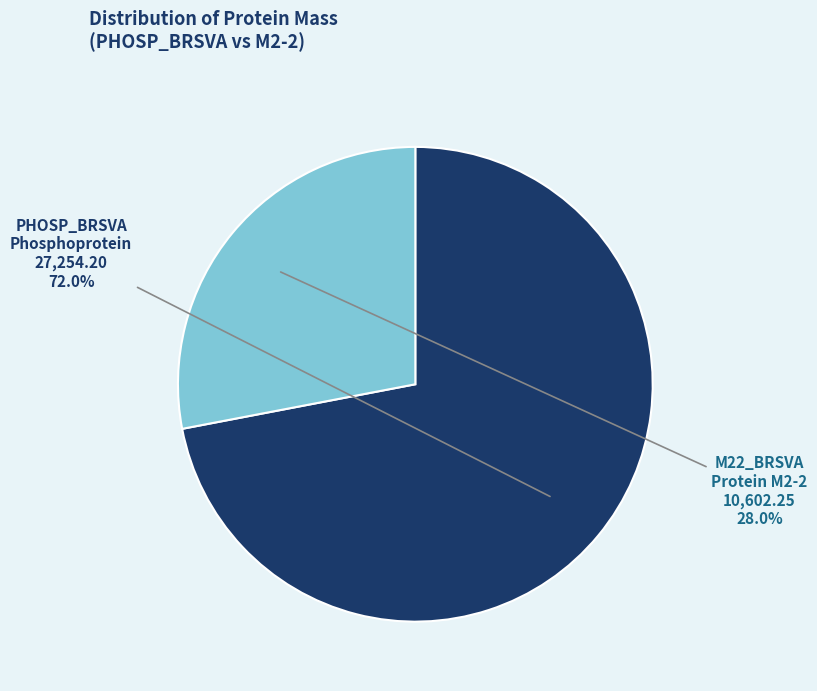

Does any single category account for the majority?

Yes